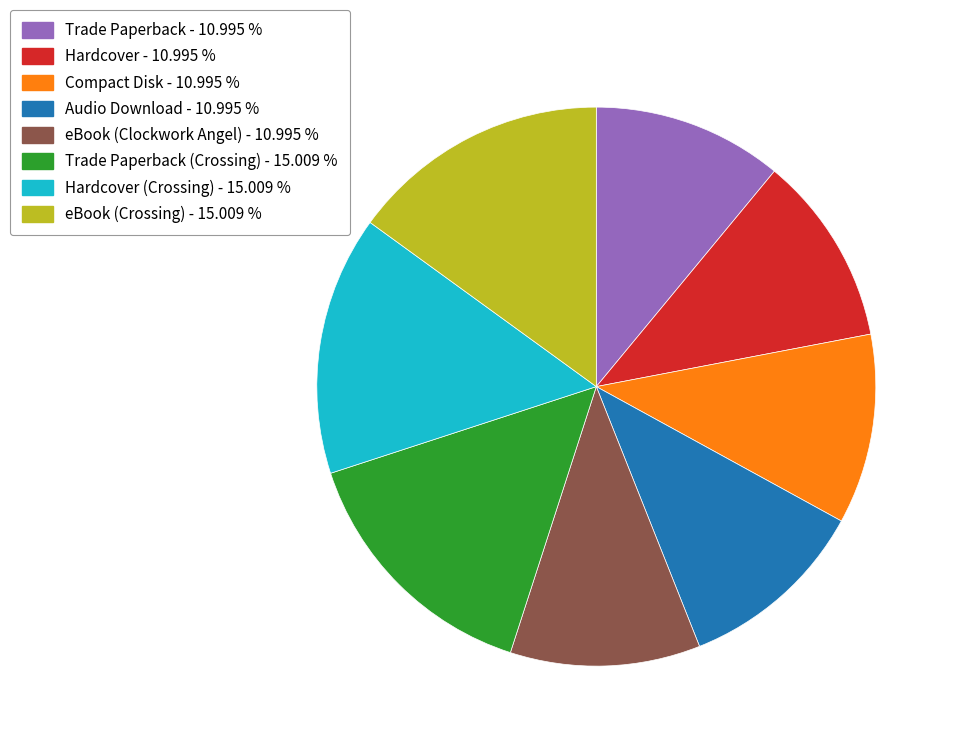

Is there any slice that represents more than half of the pie?

No